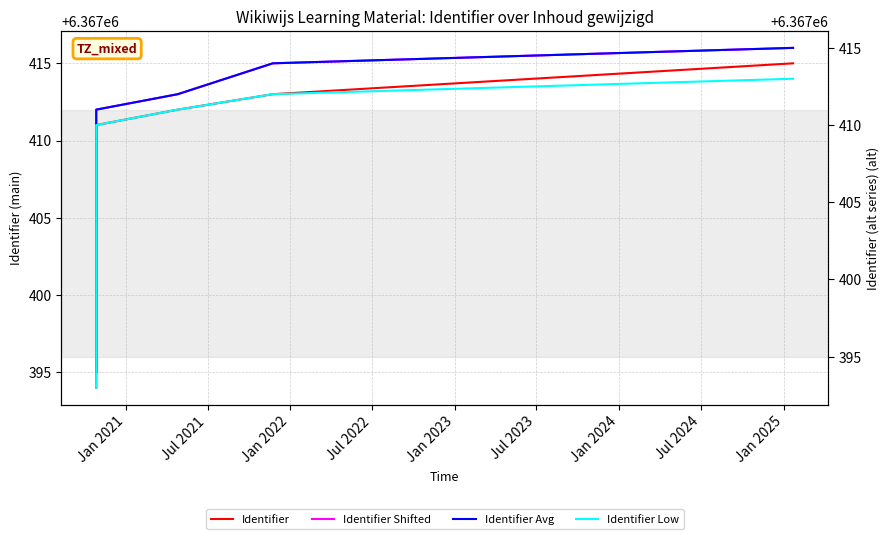

Is this an area chart (filled region under the line)?

No